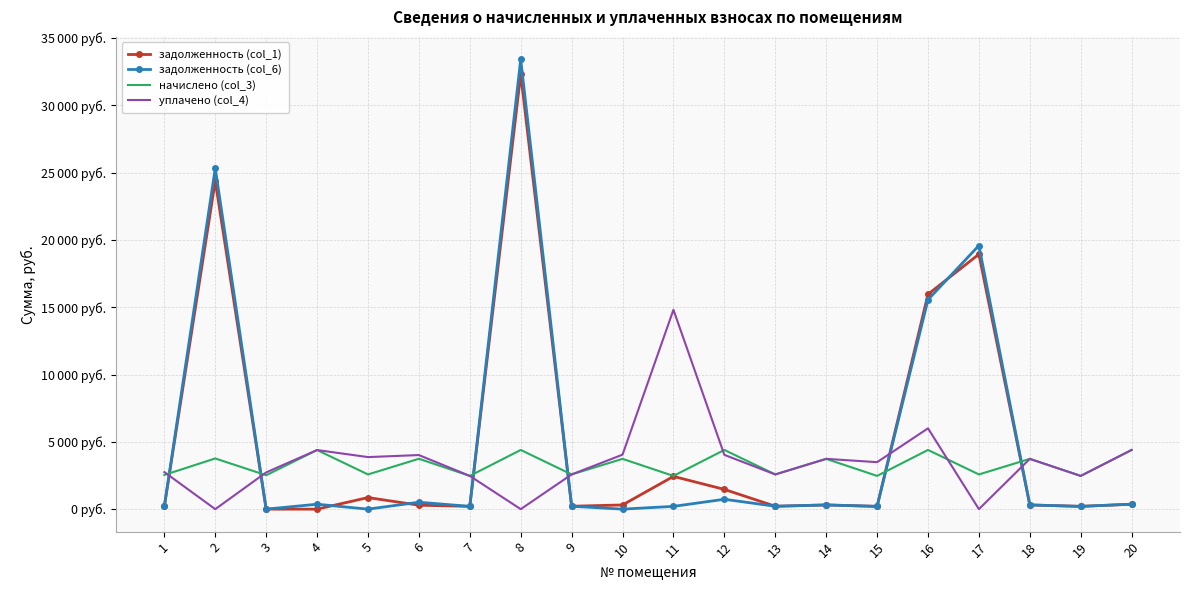

Reading left to right, list all the values displayed in this chart.

задолженность (col_1): 1=211.8	2=24382.5	3=0.0	4=0.0	5=859.5	6=292.2	7=205.8	8=32322.6	9=214.9	10=311.4	11=2433.1	12=1466.5	13=214.6	14=311.4	15=205.5	16=15966.6	17=18944.2	18=311.4	19=205.8	20=366.6
задолженность (col_6): 1=211.8	2=25324.0	3=0.0	4=366.0	5=0.0	6=513.2	7=205.8	8=33422.5	9=214.9	10=0.0	11=205.8	12=733.3	13=214.9	14=311.4	15=205.8	16=15566.5	17=19588.9	18=311.4	19=205.8	20=366.6
начислено (col_3): 1=2542.1	2=3765.8	3=2520.2	4=4392.2	5=2578.6	6=3744.0	7=2469.2	8=4399.6	9=2578.6	10=3736.7	11=2469.2	12=4399.6	13=2578.6	14=3736.7	15=2469.2	16=4399.6	17=2578.6	18=3736.7	19=2469.2	20=4399.6
уплачено (col_4): 1=2753.9	2=0.0	3=2730.3	4=4392.2	5=3867.8	6=4018.8	7=2469.2	8=0.0	9=2578.6	10=4048.1	11=14815.4	12=4032.9	13=2578.6	14=3736.7	15=3491.6	16=6005.0	17=0.0	18=3736.7	19=2469.2	20=4399.6